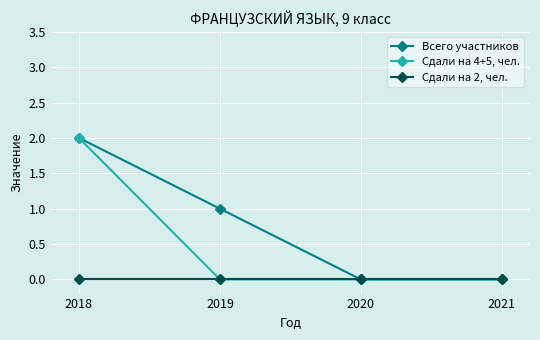

Which series has the largest total across all categories?

Всего участников